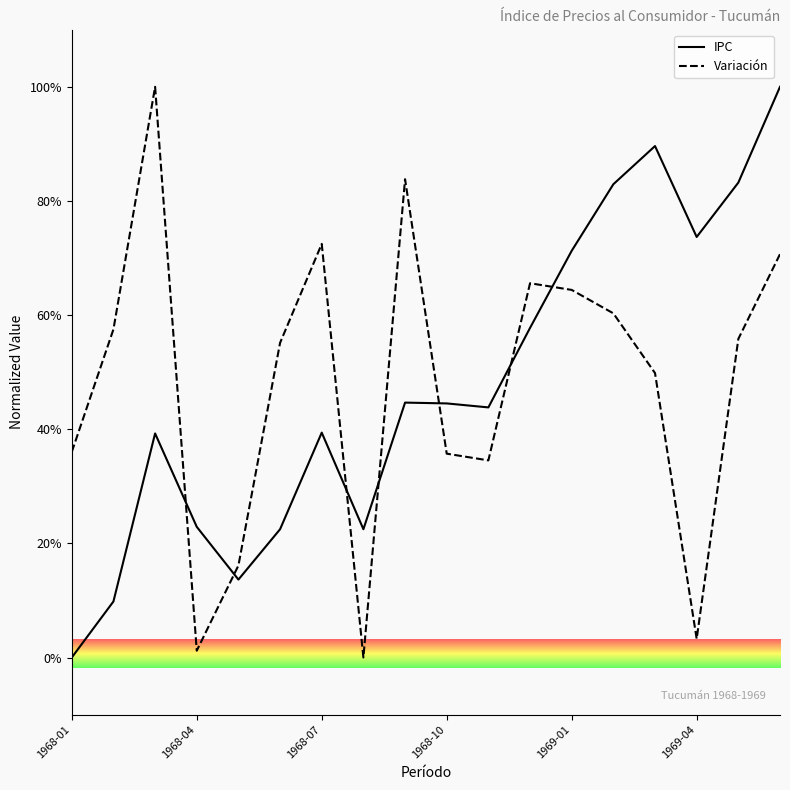

Does the chart display data point markers on the line(s)?

No